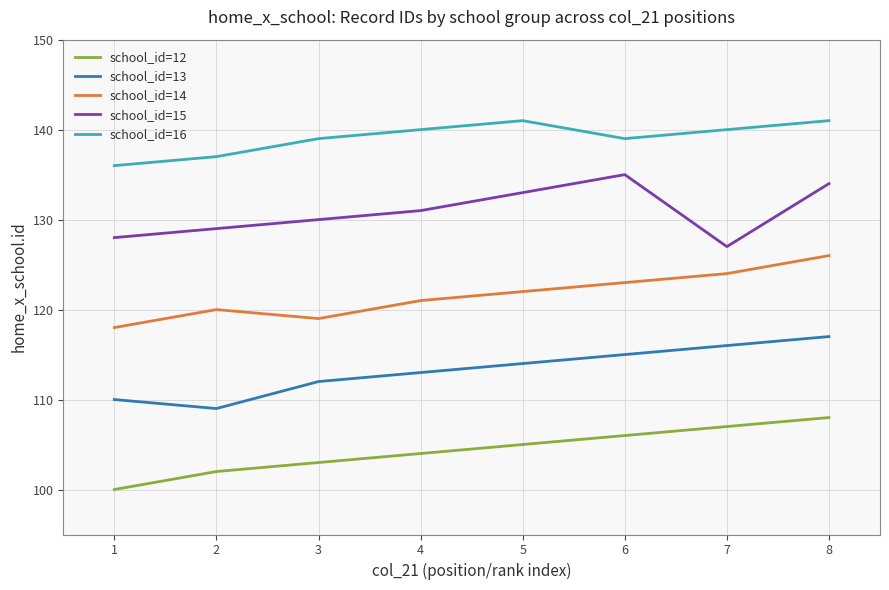

True or false: school_id=13 and school_id=16 intersect in this chart.

False